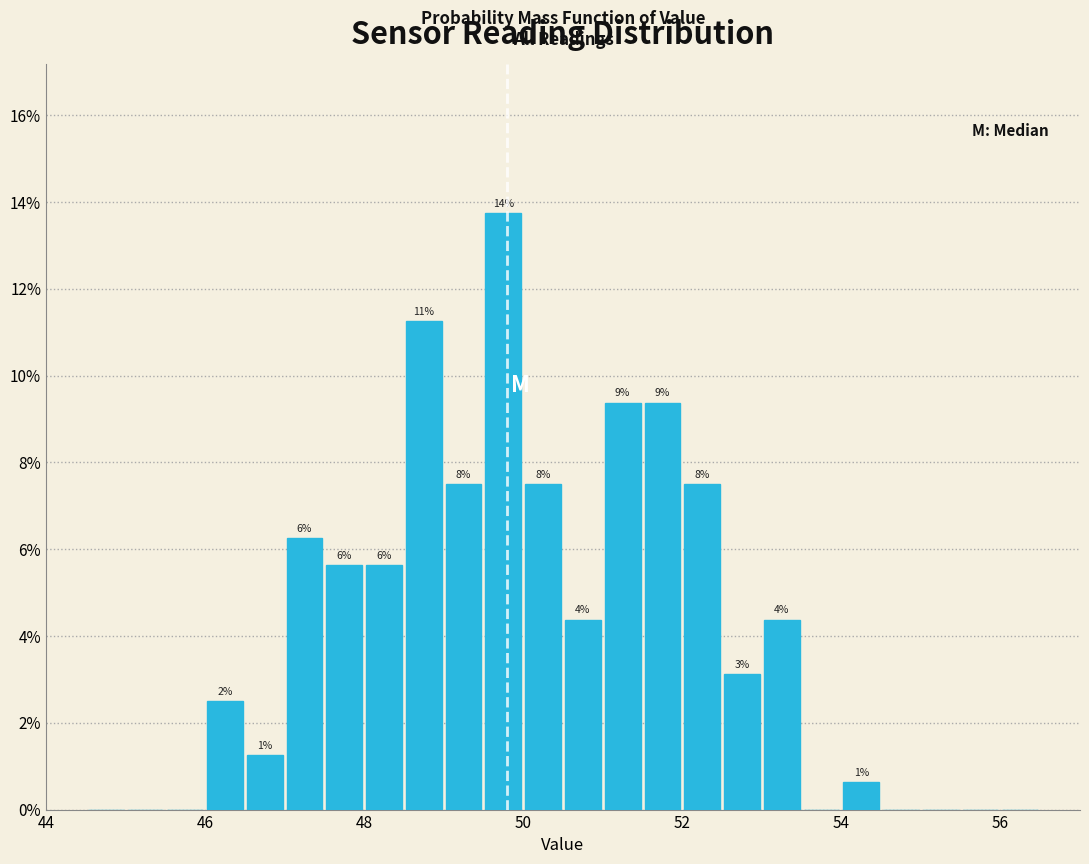

Read against the x-axis, roughly where is the centre of the tallest bar?

49.8